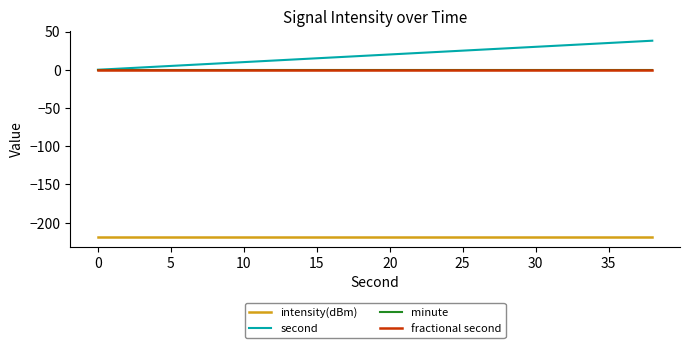

What is the minimum value shown in the chart?

-218.4